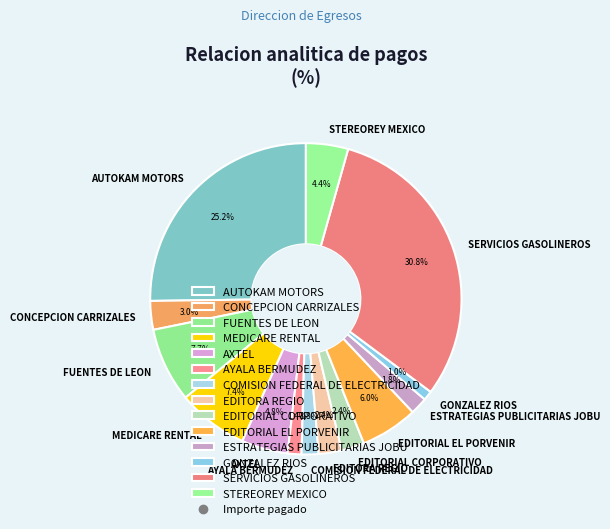

Does ESTRATEGIAS PUBLICITARIAS JOBU account for over 50% of the chart?

No